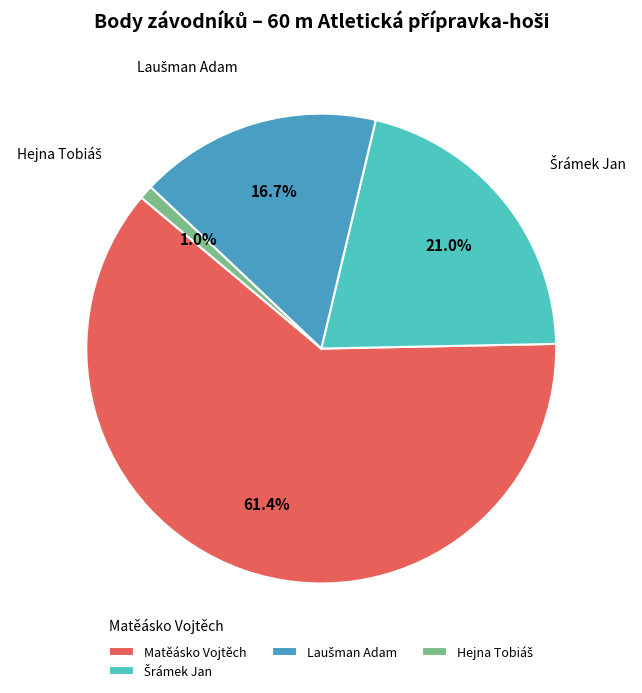

What is the largest slice in the pie chart?

Matěásko Vojtěch